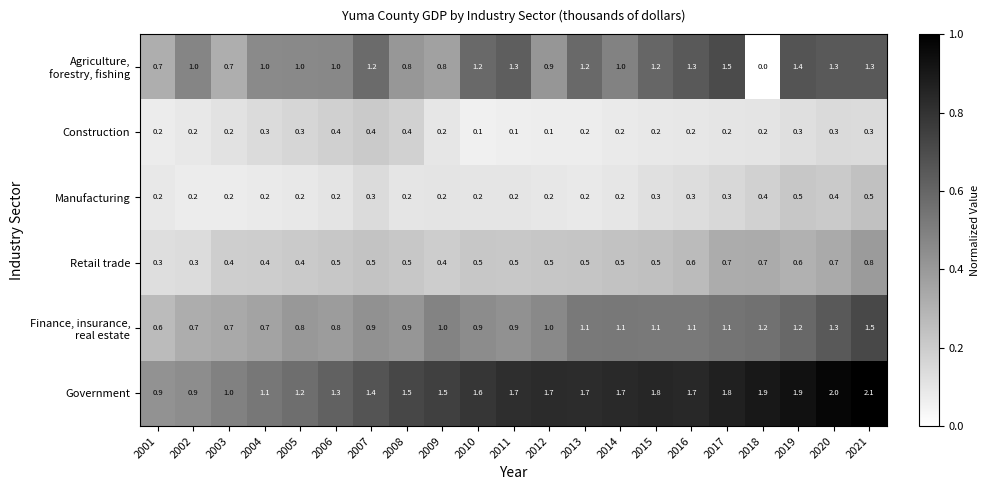

True or false: Retail trade has a value of 0.5 at 2010.

True